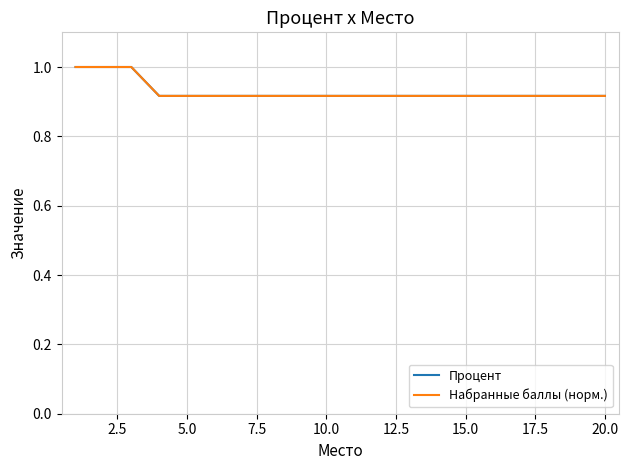

True or false: Набранные баллы (норм.) and Процент intersect in this chart.

False